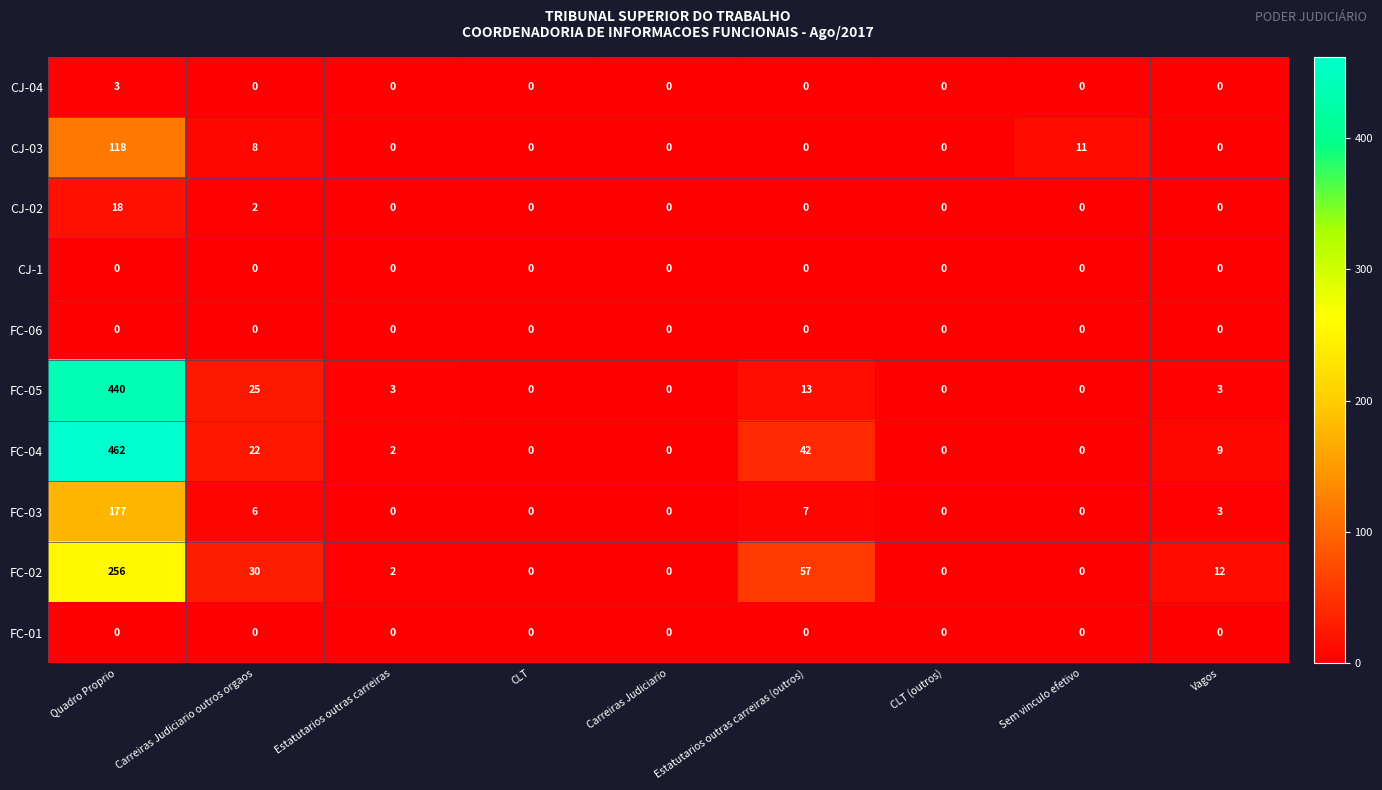

Which category has the highest value across all series?

Quadro Proprio